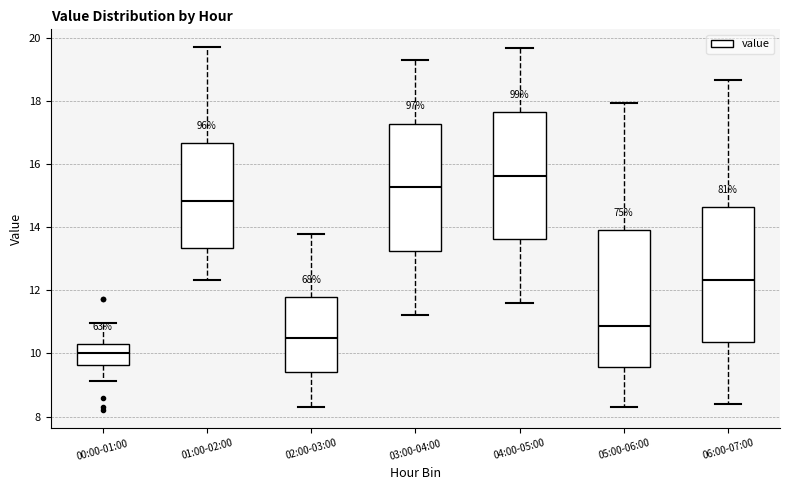

Reading left to right, read every box against the y-axis: the position of its median line, the range the box covers, and the ends of its whiskers. The values are not printed on the chart, so give them approximately, as read against the axis.

00:00-01:00: median 10.0, box 9.6 to 10.2, whiskers 9.2 to 11.0
01:00-02:00: median 14.8, box 13.4 to 16.6, whiskers 12.4 to 19.8
02:00-03:00: median 10.6, box 9.4 to 11.8, whiskers 8.4 to 13.8
03:00-04:00: median 15.2, box 13.2 to 17.2, whiskers 11.2 to 19.4
04:00-05:00: median 15.6, box 13.6 to 17.6, whiskers 11.6 to 19.6
05:00-06:00: median 10.8, box 9.6 to 14.0, whiskers 8.4 to 18.0
06:00-07:00: median 12.4, box 10.4 to 14.6, whiskers 8.4 to 18.6